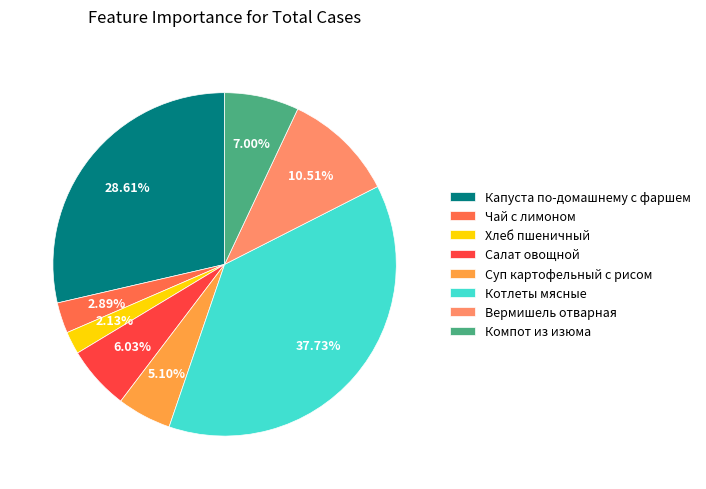

How many slices are in this pie chart?

8